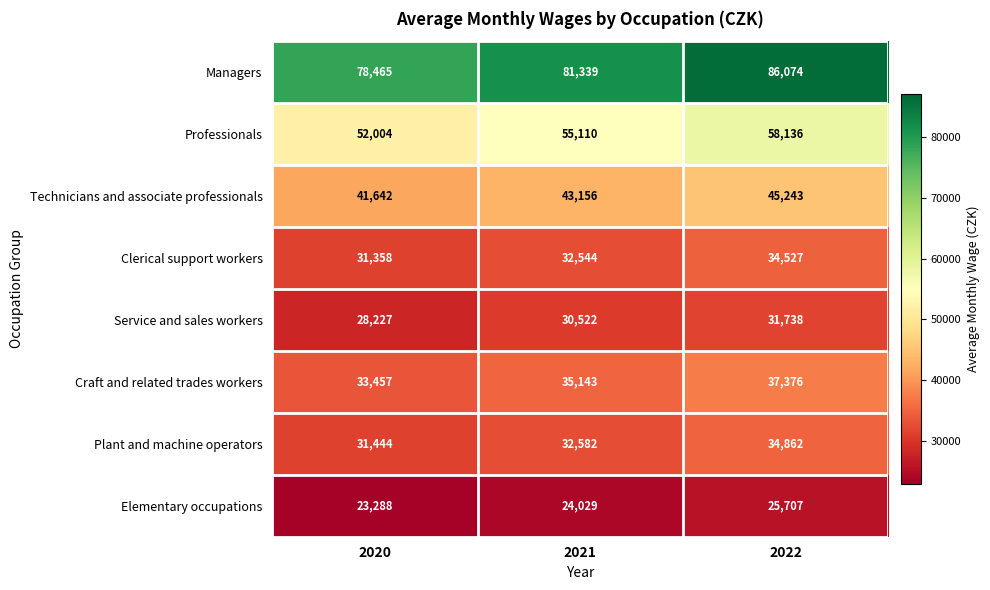

What is the maximum value shown in the chart?

86074